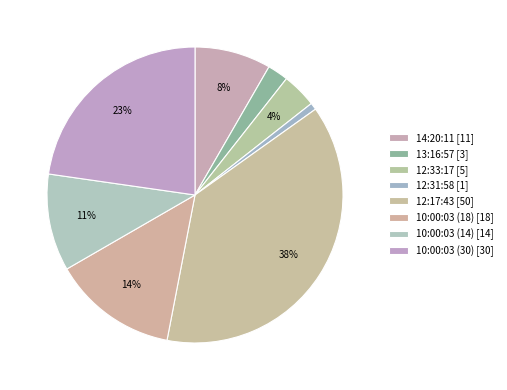

Count the number of slices in the pie.

8